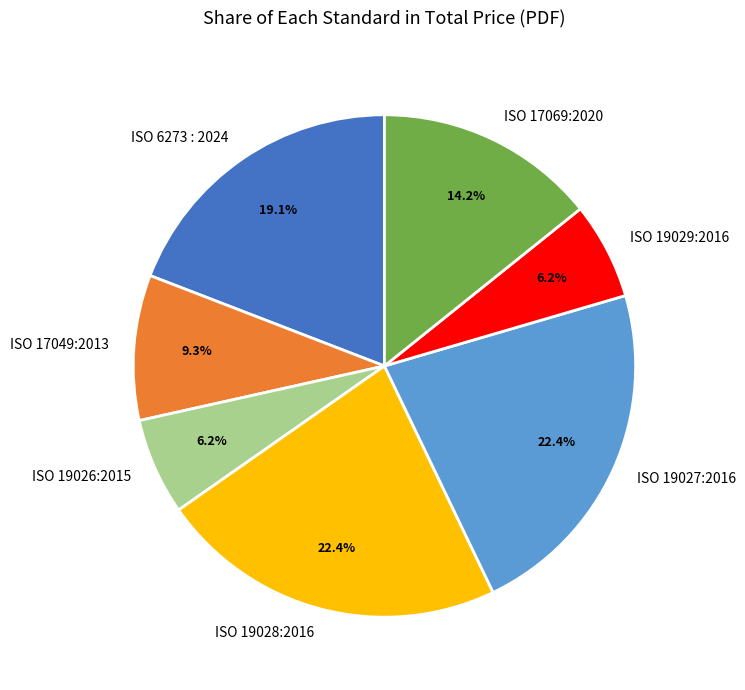

Is it true that ISO 6273 : 2024 is 19% of the pie?

True